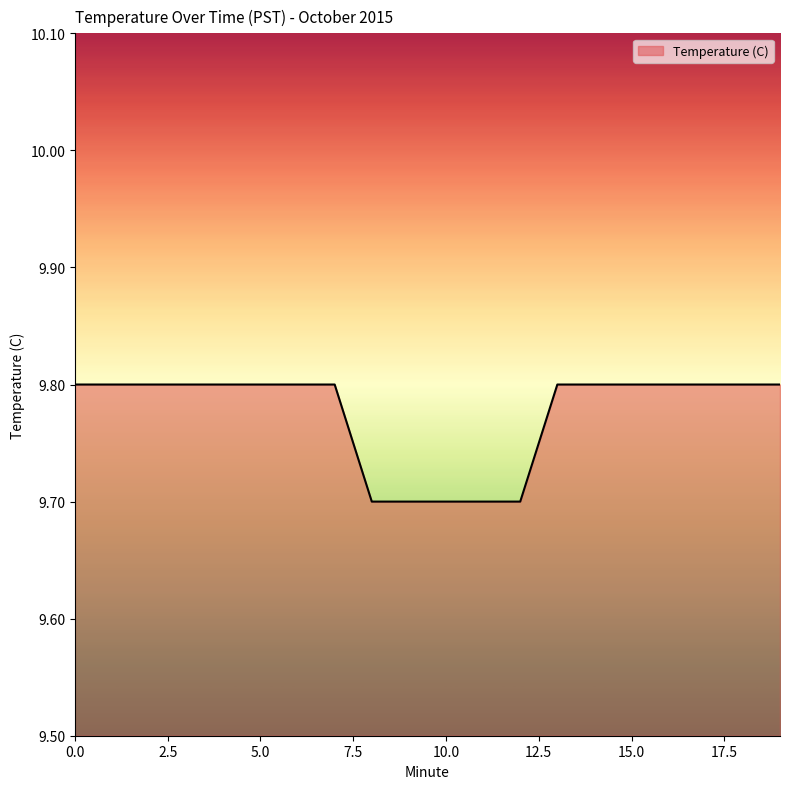

What is the greatest value displayed?

9.8